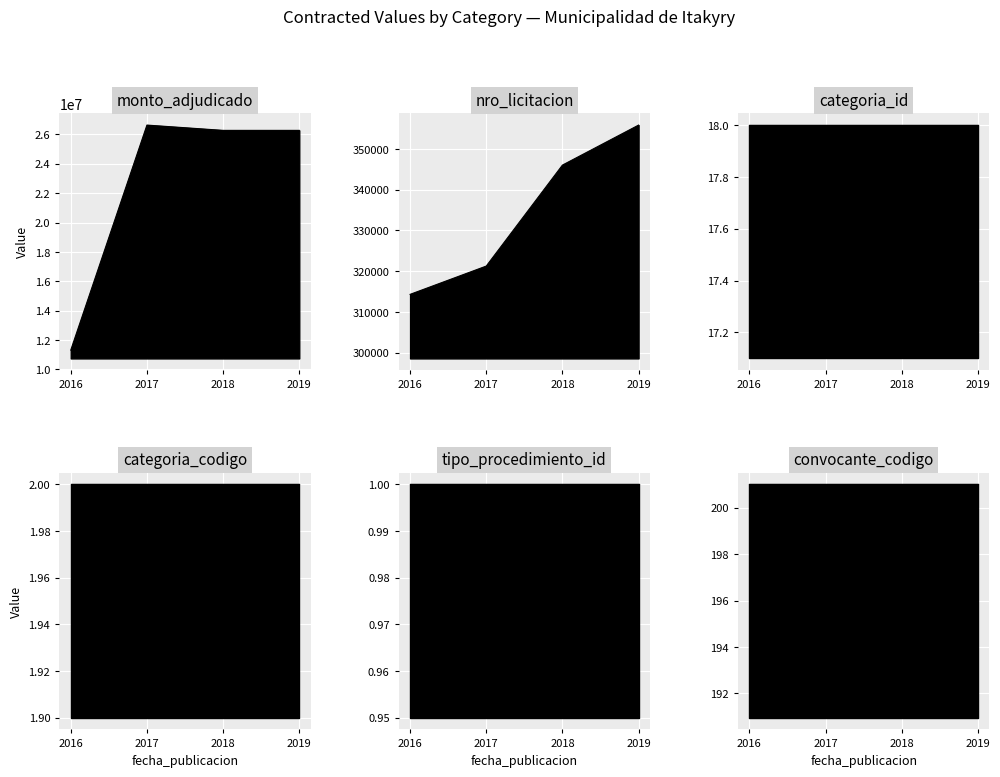

True or false: convocante_codigo and nro_licitacion intersect in this chart.

False